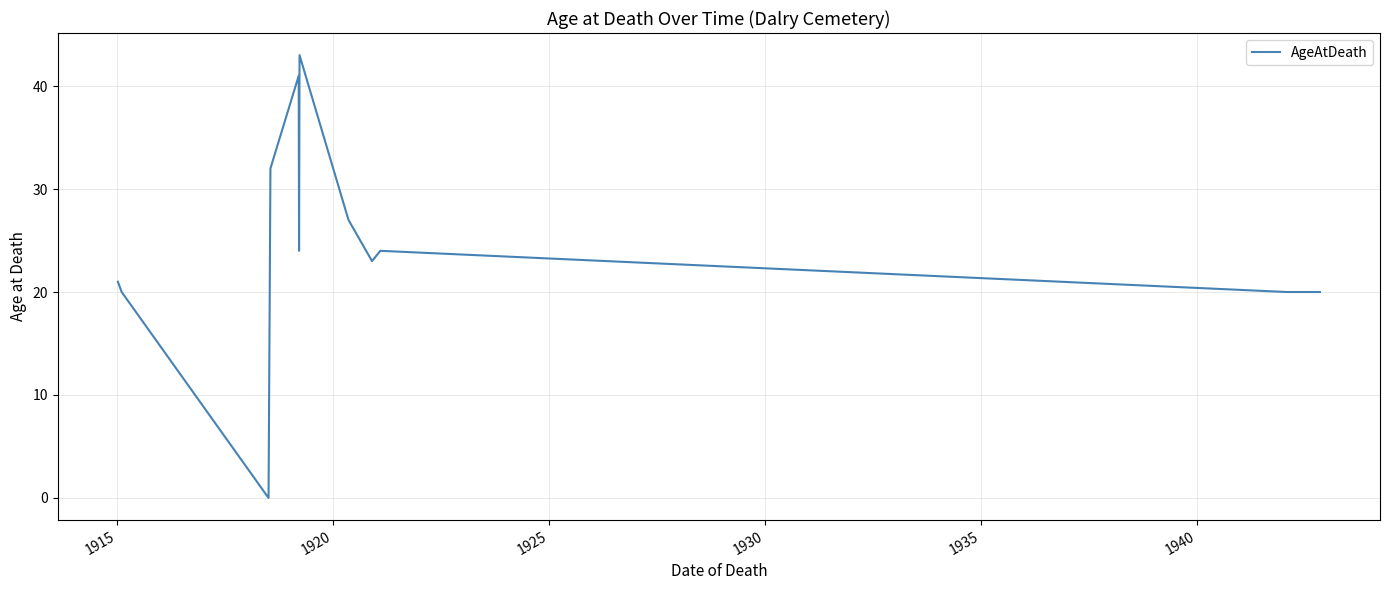

What is the maximum value shown in the chart?

43